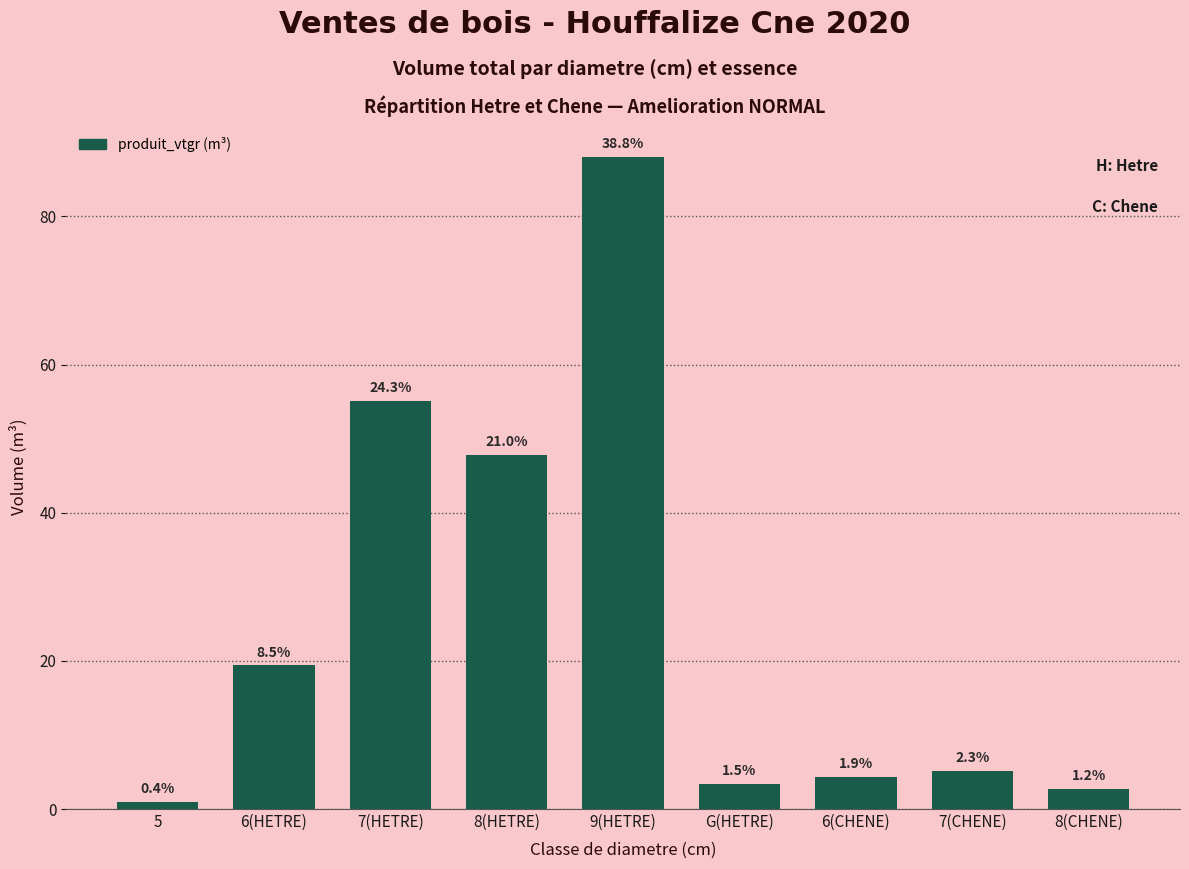

How many bars are there in total?

9